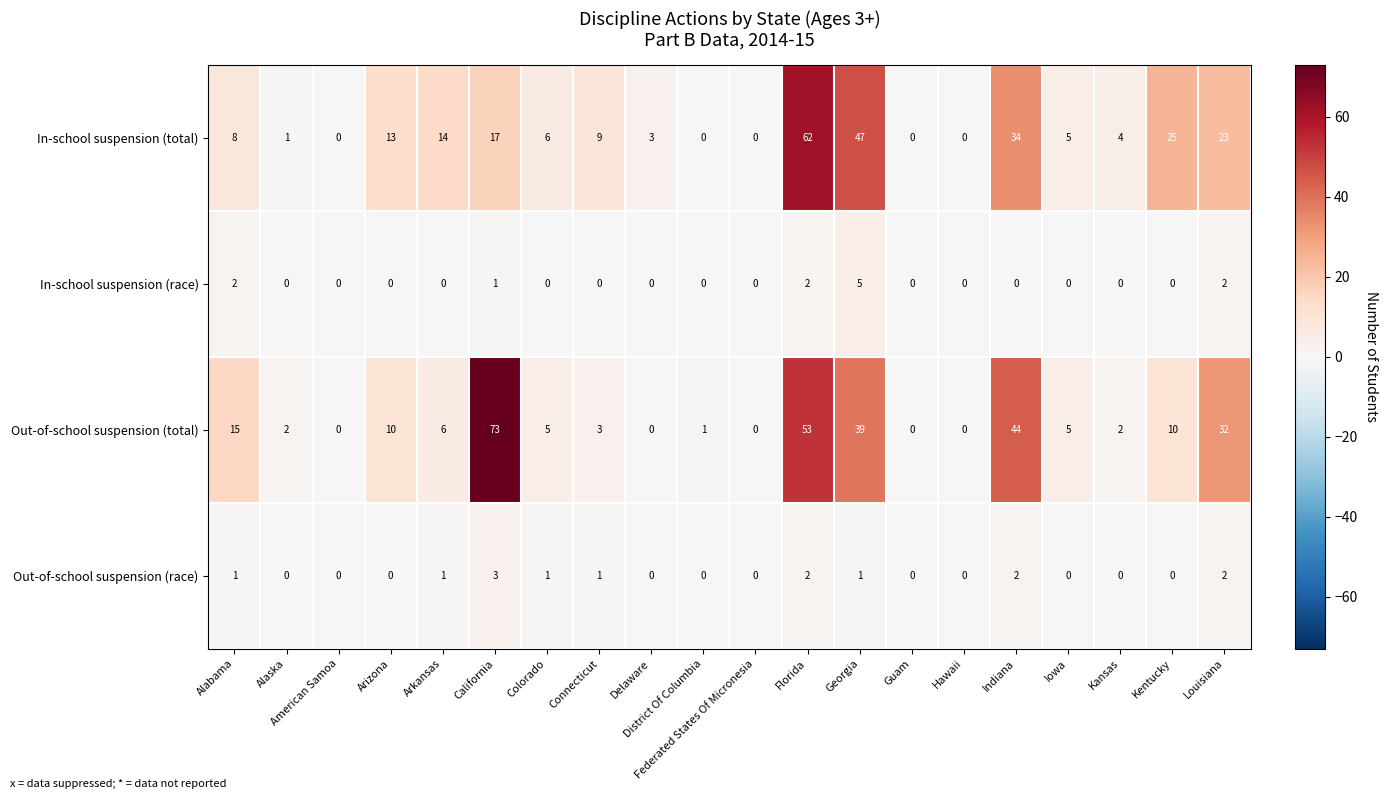

The value of In-school suspension (total) at Indiana is 7. True or false?

False